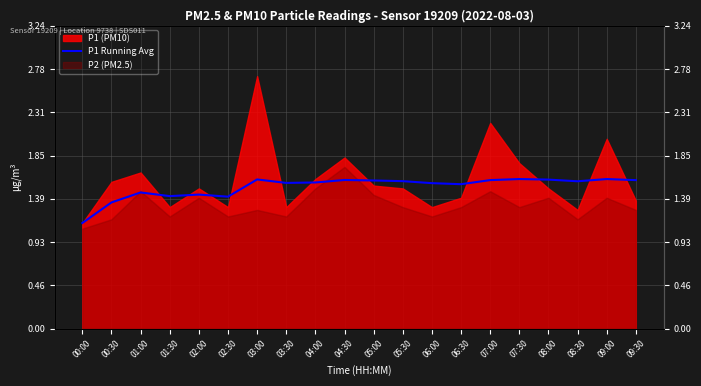

How many values are between 1 and 2?

20